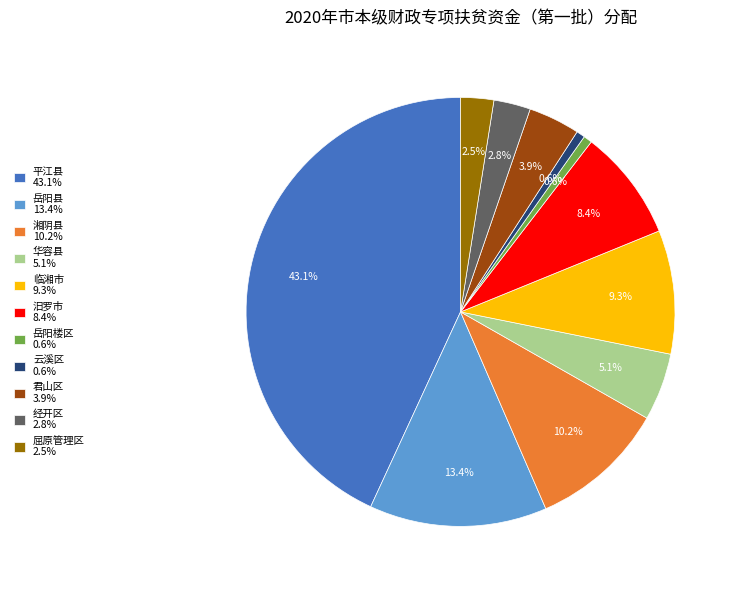

Is it true that 云溪区 is 10% of the pie?

False